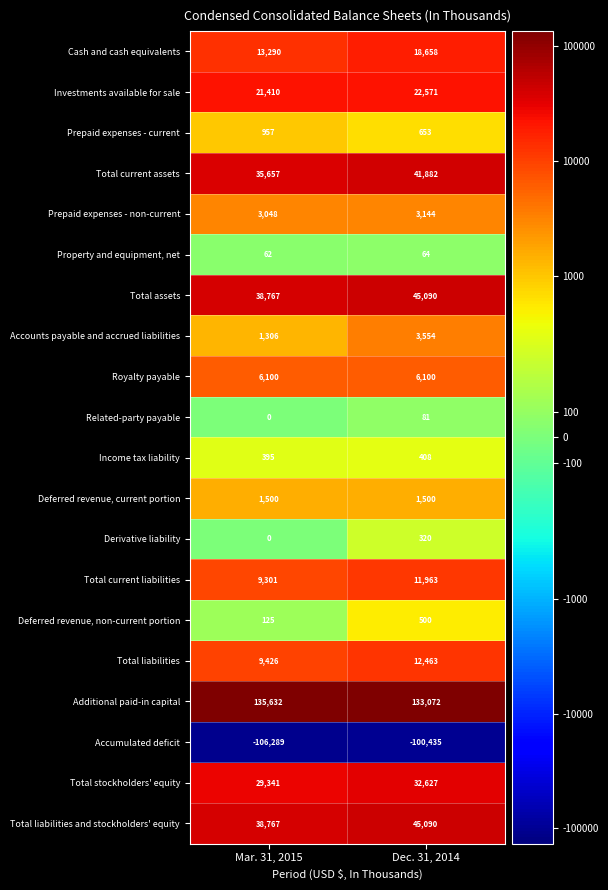

Which category has the lowest value across all series?

Mar. 31, 2015